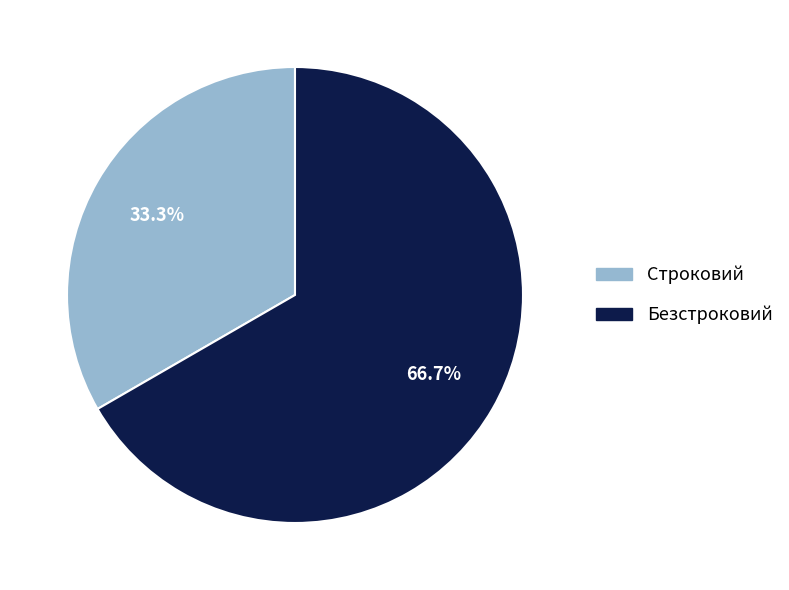

Which category has the smallest portion of the pie?

Строковий